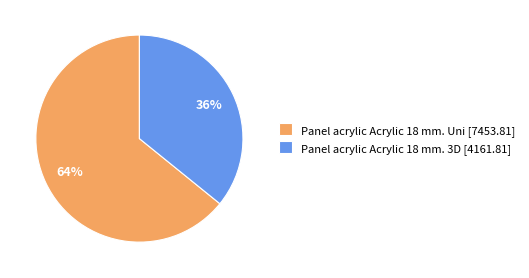

How many segments does this pie chart have?

2